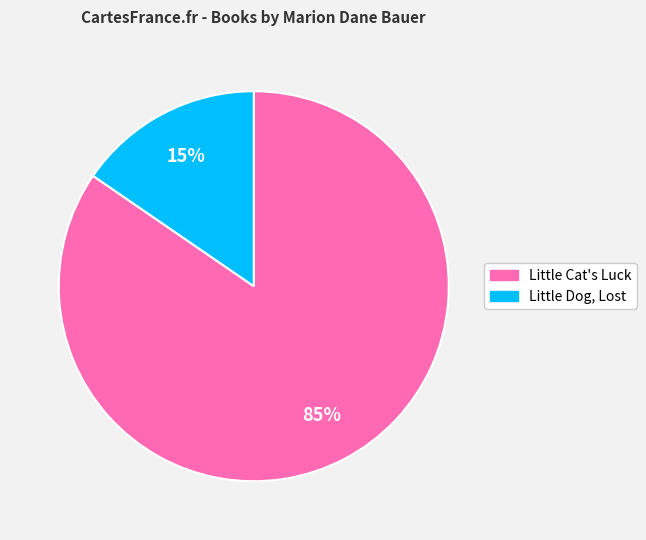

How many segments does this pie chart have?

2